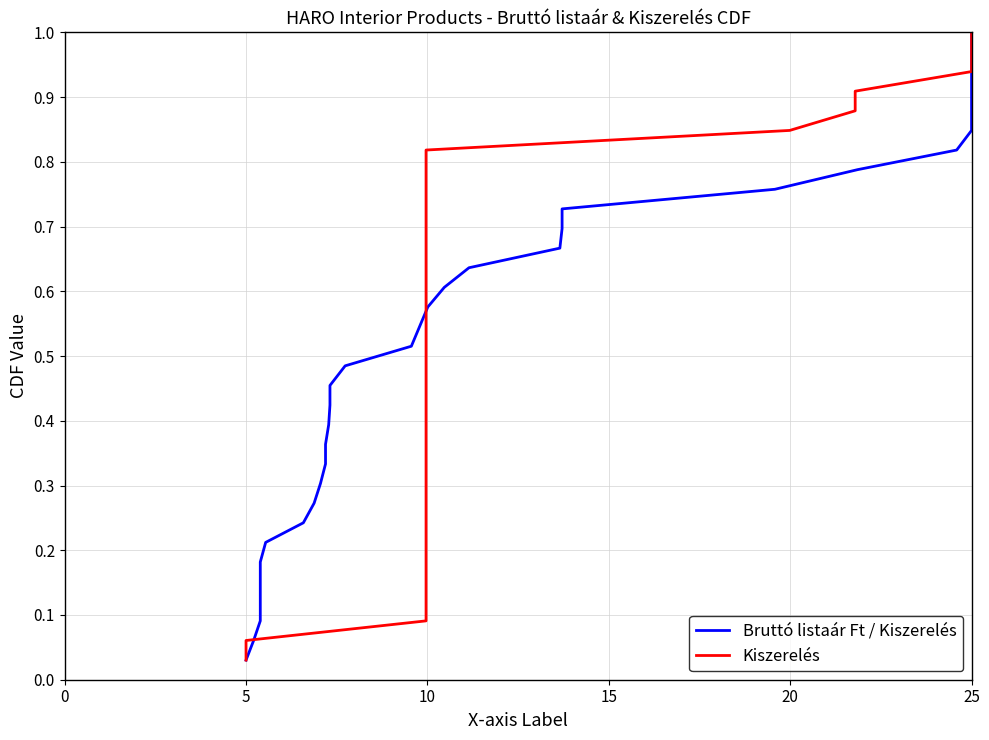

Which series has the largest range (max minus min)?

Bruttó listaár Ft / Kiszerelés